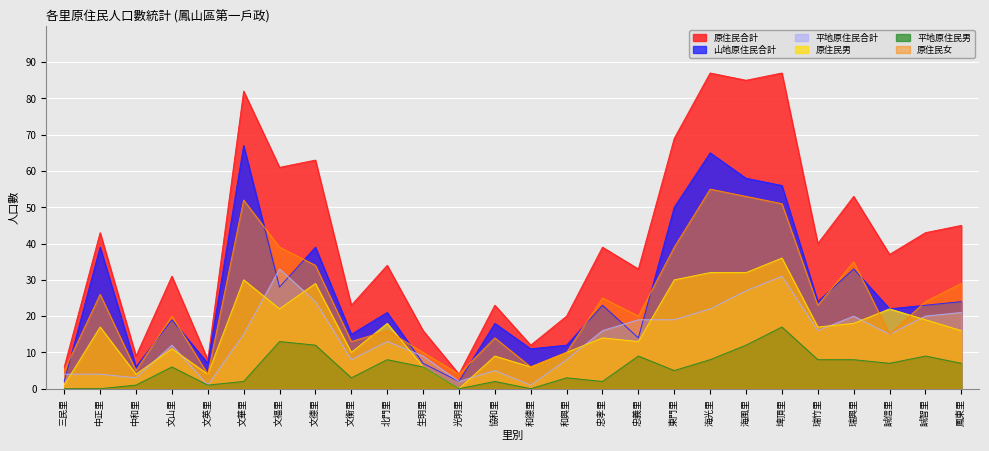

True or false: 原住民男 has a value of 22 at 誠信里.

True